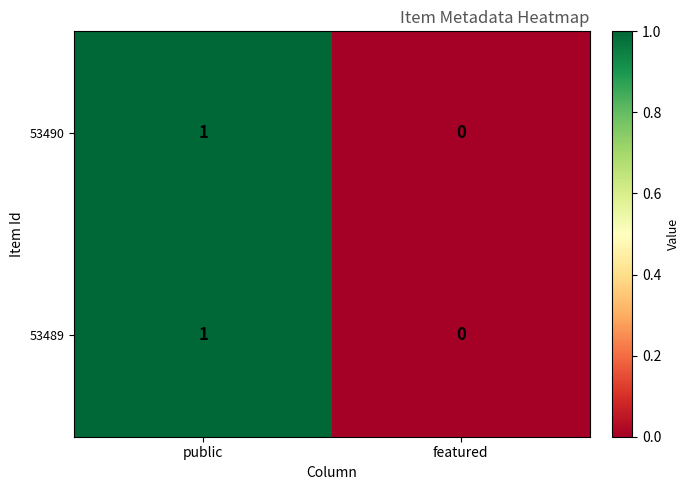

True or false: 53490 has a value of 0 at featured.

True